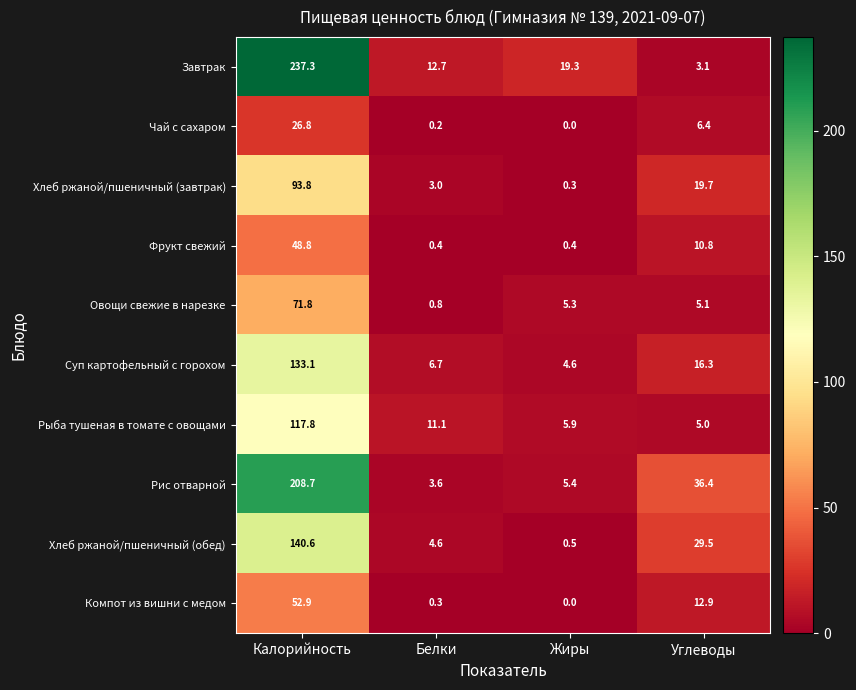

Rank the series at Калорийность from highest to lowest value.

Завтрак, Рис отварной, Хлеб ржаной/пшеничный (обед), Суп картофельный с горохом, Рыба тушеная в томате с овощами, Хлеб ржаной/пшеничный (завтрак), Овощи свежие в нарезке, Компот из вишни с медом, Фрукт свежий, Чай с сахаром